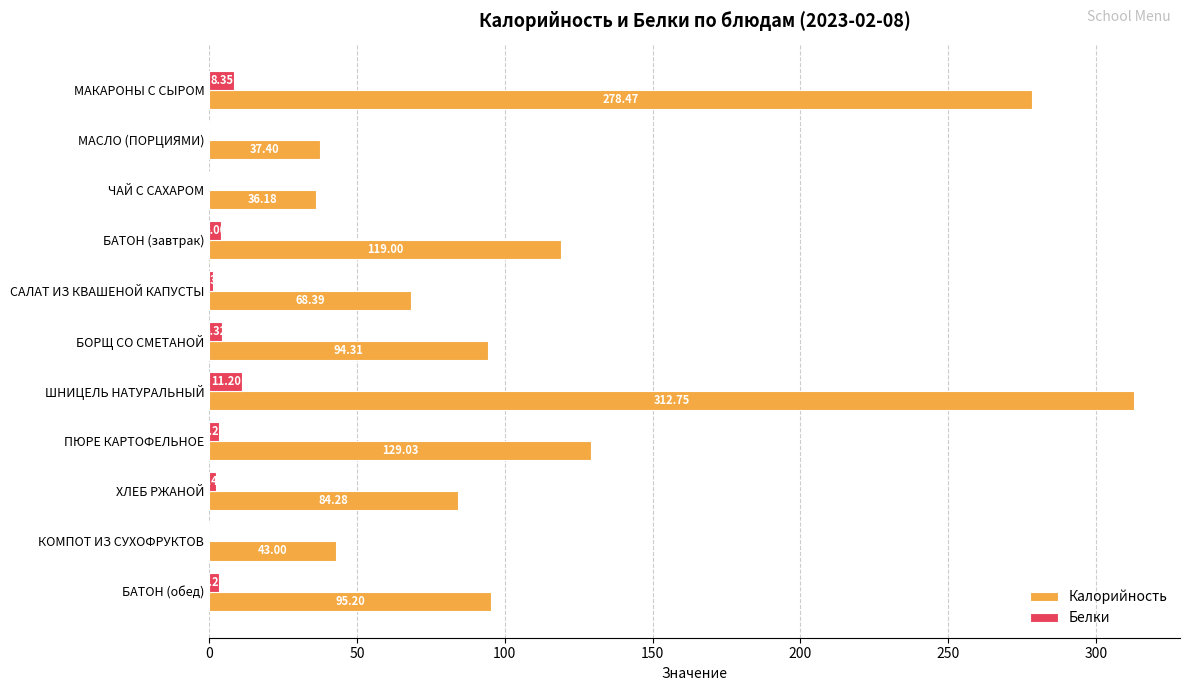

Which category has the highest value in the Калорийность series?

ШНИЦЕЛЬ НАТУРАЛЬНЫЙ